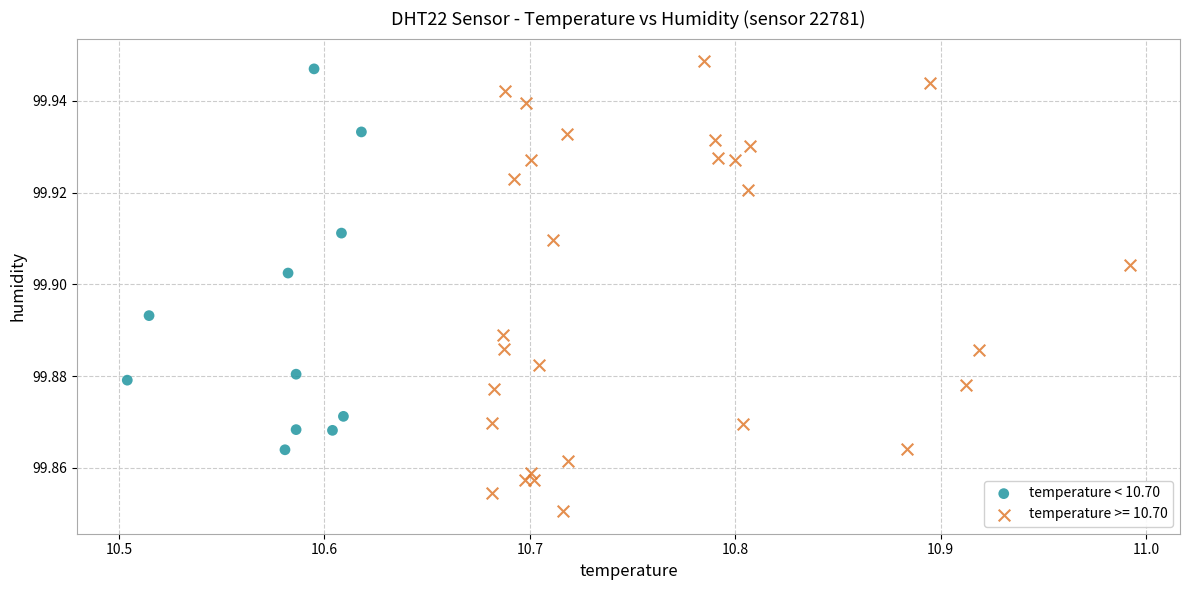

Which series contains the lowest Y value?

temperature >= 10.70